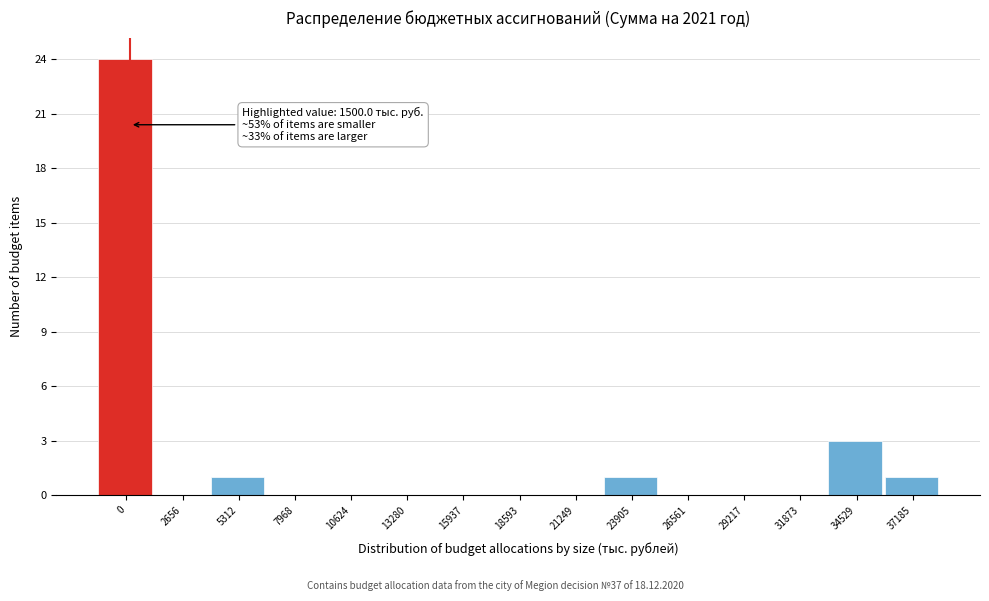

Reading right to left, transcribe all the data shown in this chart.

37185=1	34529=3	31873=0	29217=0	26561=0	23905=1	21249=0	18593=0	15937=0	13280=0	10624=0	7968=0	5312=1	2656=0	0=24